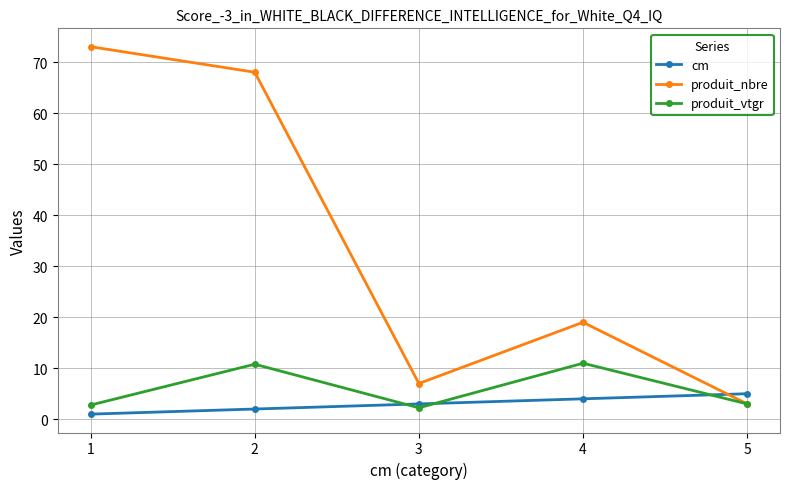

Does the chart have visible grid lines?

Yes